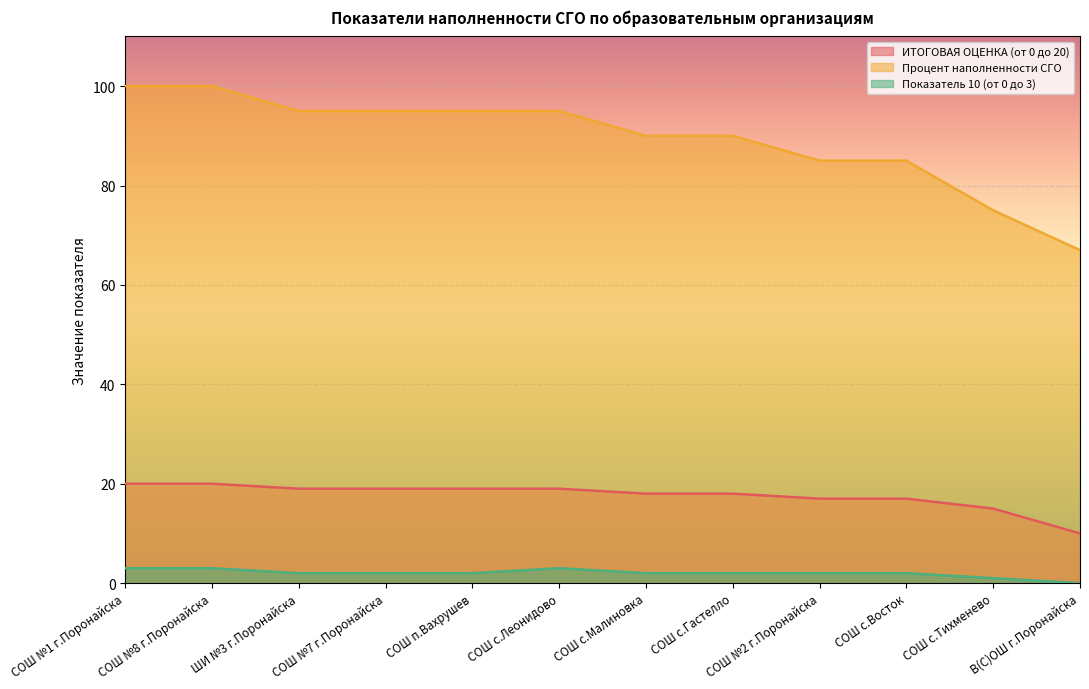

The value of Процент наполненности СГО at СОШ с.Малиновка is 90. True or false?

True